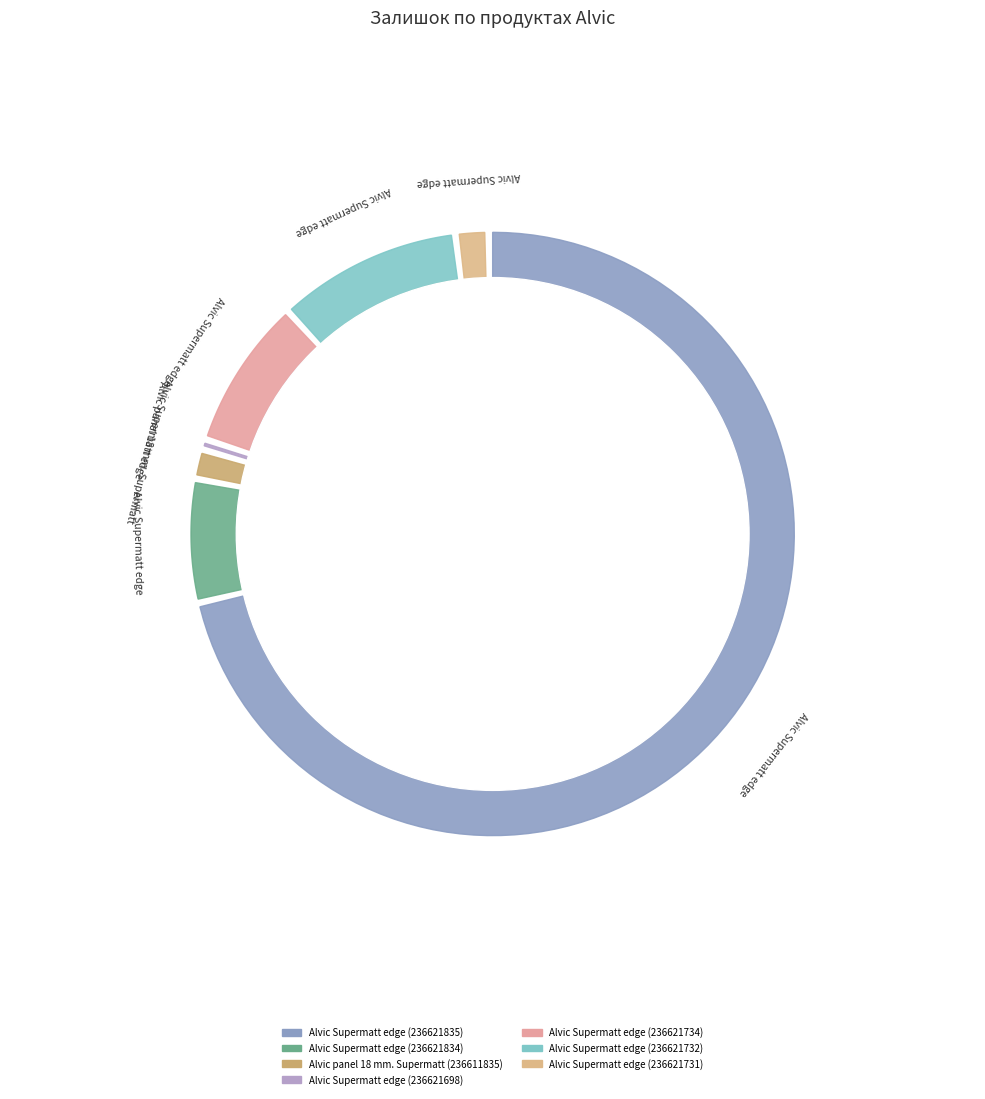

Count the number of slices in the pie.

7